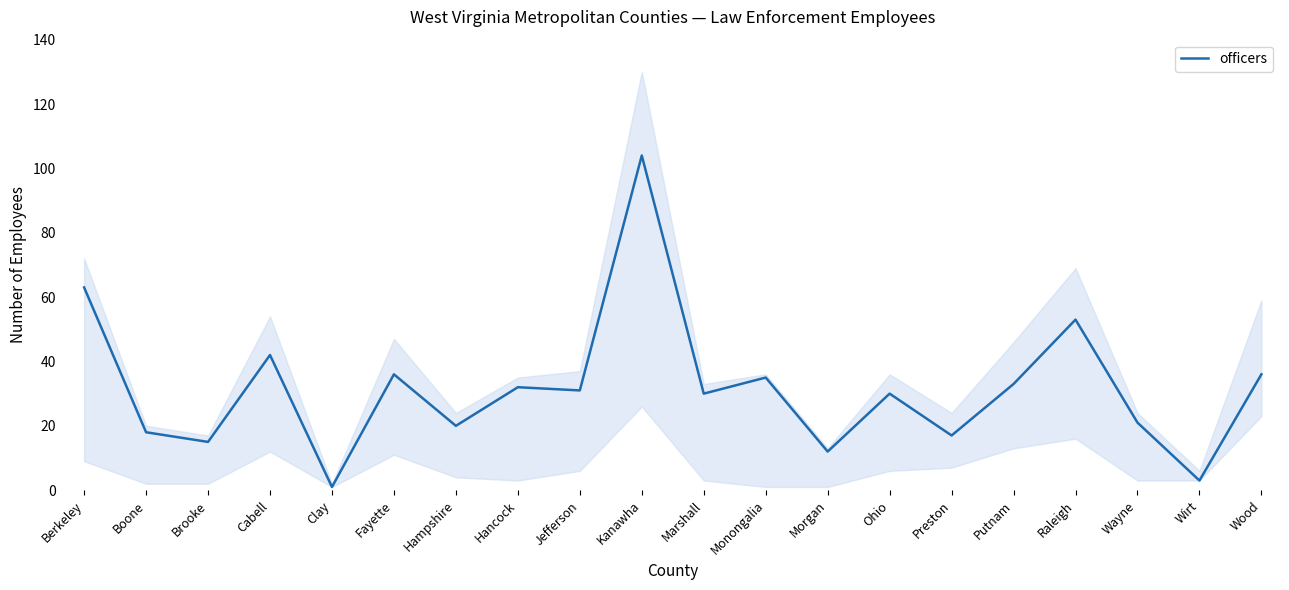

What is the label of the 13th point from the left?

Morgan